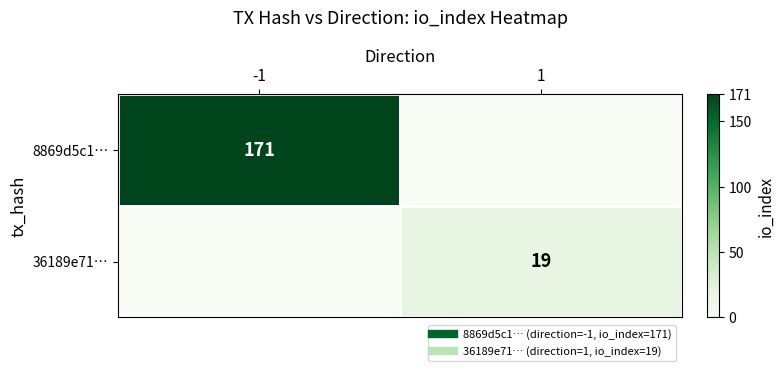

The 36189e71… series shows 10 at 1. True or false?

False